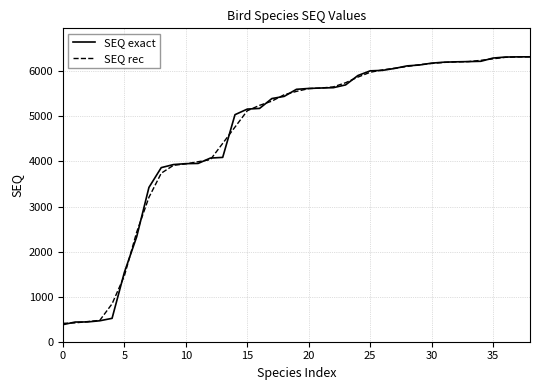

What is the minimum value for SEQ rec?

408